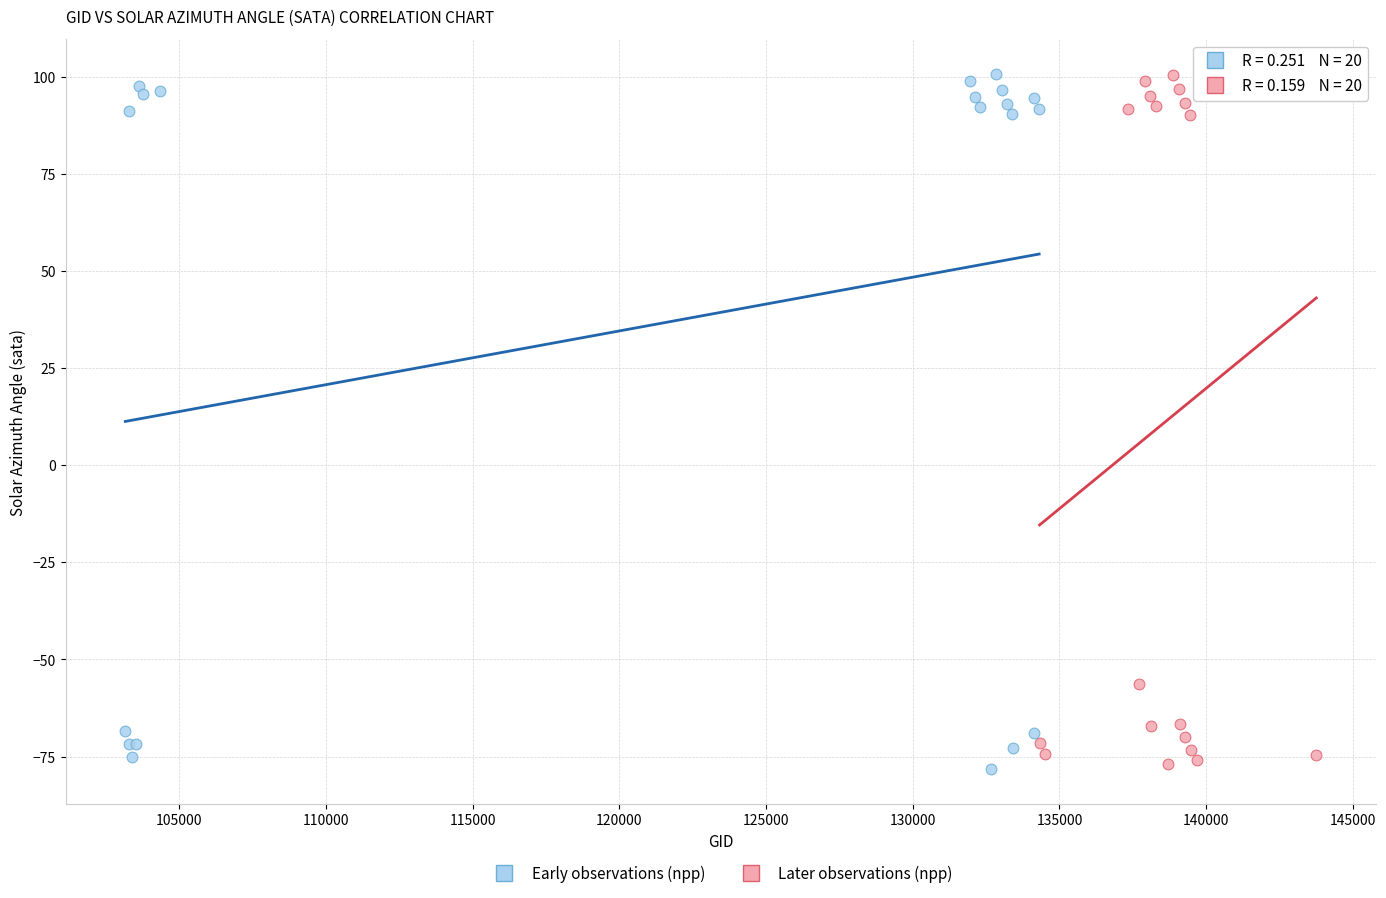

What are all the series names shown in the legend?

Early observations (npp), Later observations (npp)